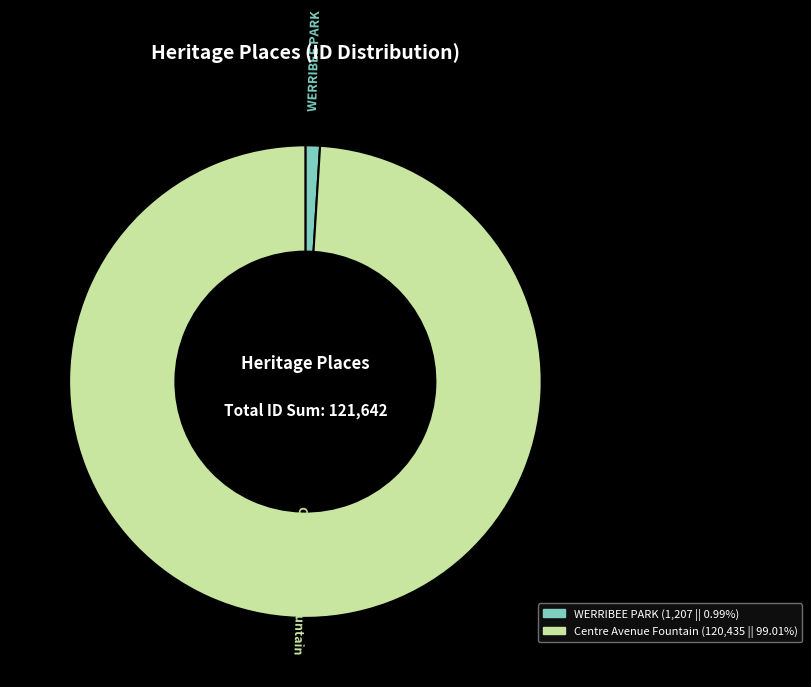

Which category accounts for the majority?

Centre Avenue Fountain